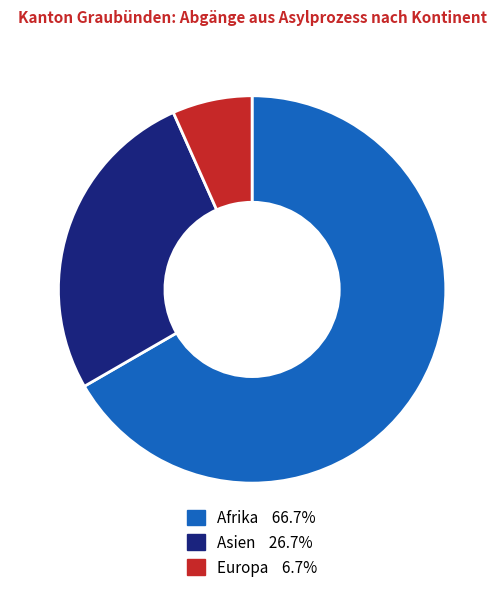

Is there a majority slice in this chart?

Yes